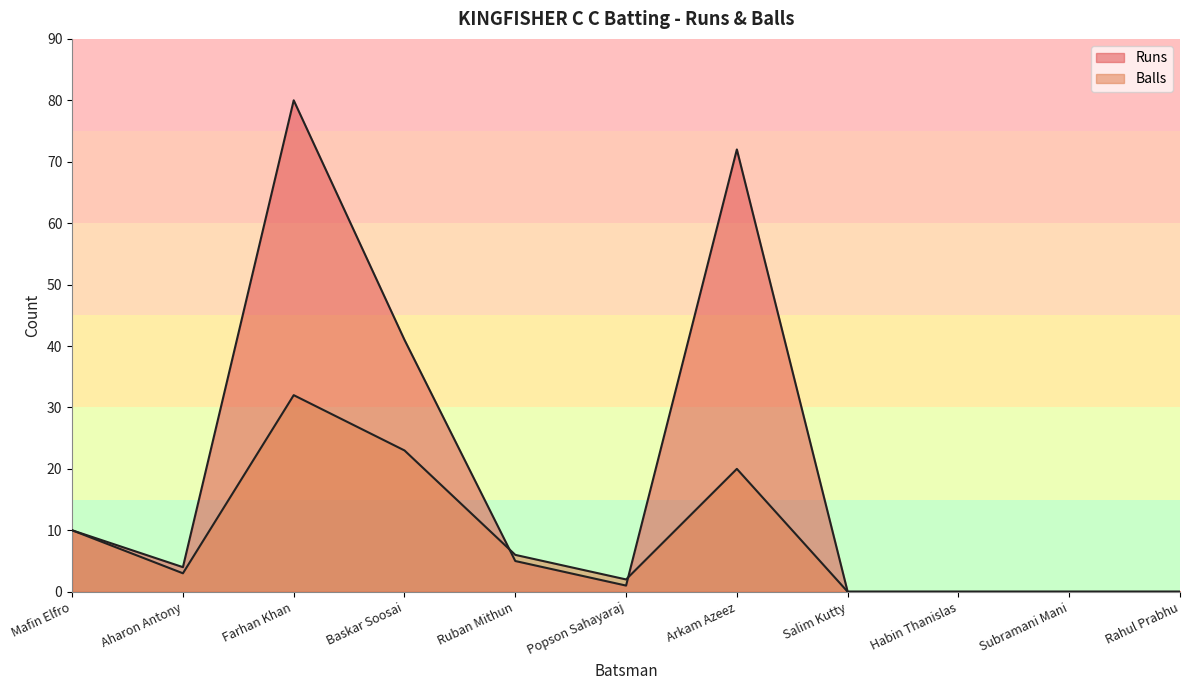

True or false: Runs has more than 1 interior local peaks.

True